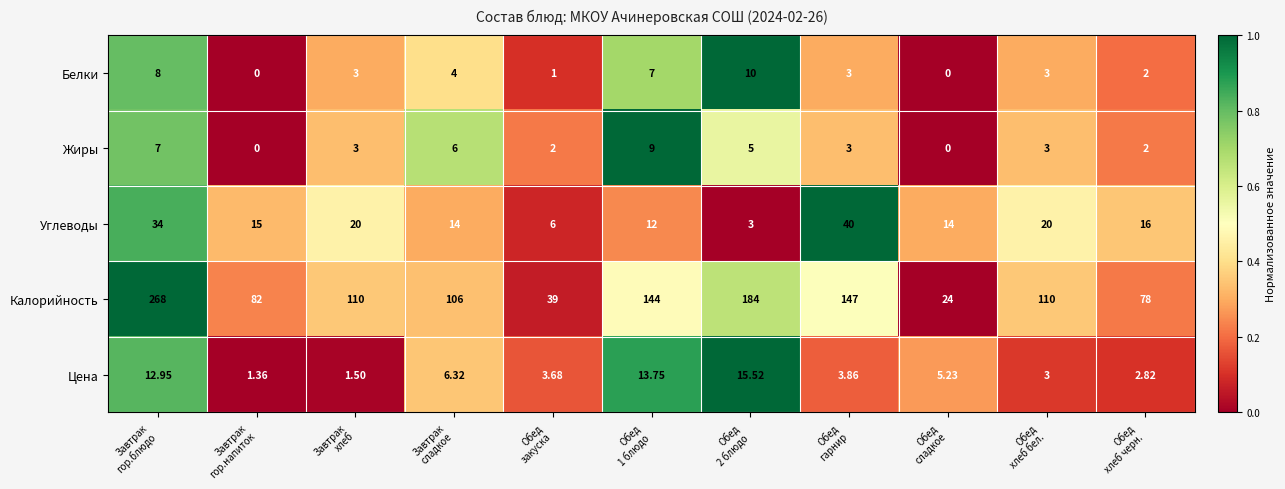

Which series has the largest total across all categories?

Калорийность